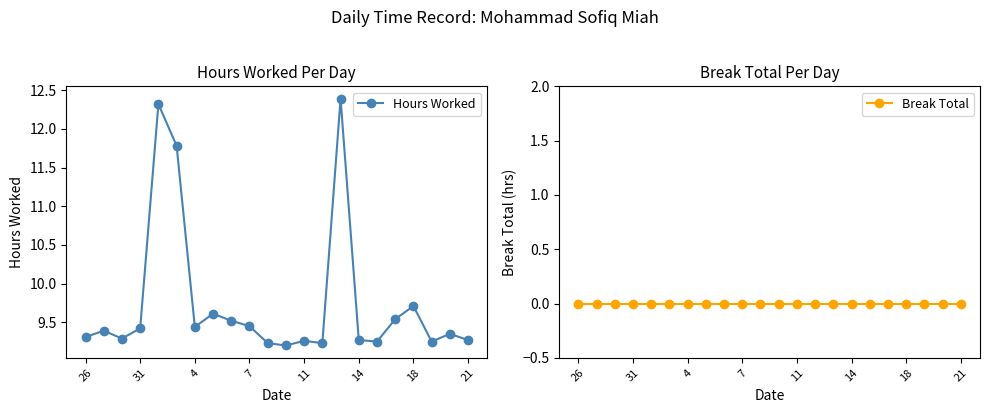

True or false: Hours Worked has more than 1 interior local peaks.

True